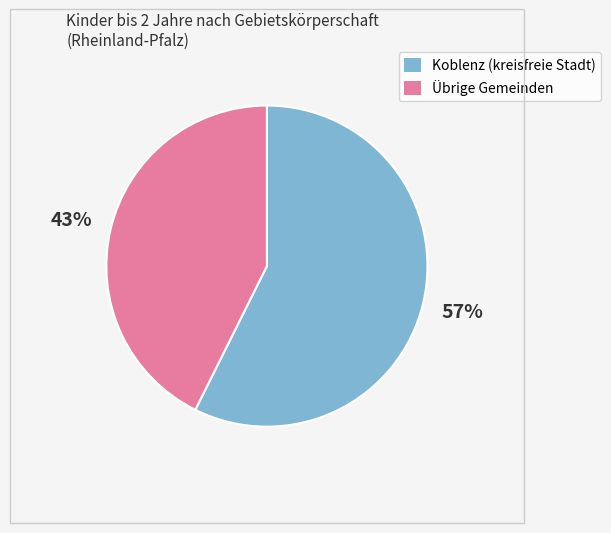

Is there a majority slice in this chart?

Yes